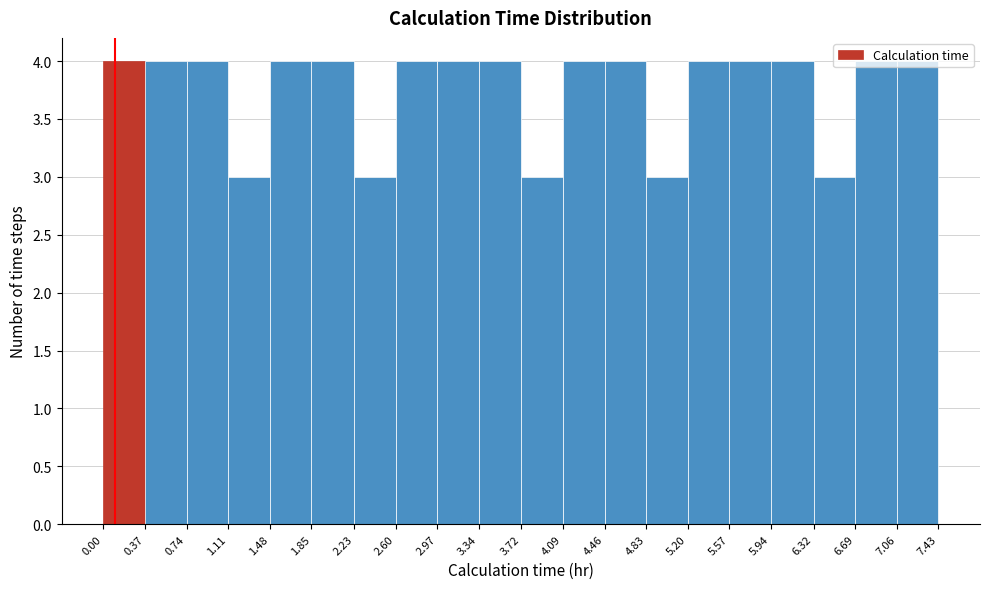

Reading left to right, transcribe this chart: for each bar, give the range it covers on the x-axis and its height. The values are not printed on the chart, so give them approximately, as read against the axis.

0.00 to 0.37: 4
0.37 to 0.74: 4
0.74 to 1.11: 4
1.11 to 1.48: 3
1.48 to 1.85: 4
1.85 to 2.23: 4
2.23 to 2.60: 3
2.60 to 2.97: 4
2.97 to 3.34: 4
3.34 to 3.72: 4
3.72 to 4.09: 3
4.09 to 4.46: 4
4.46 to 4.83: 4
4.83 to 5.20: 3
5.20 to 5.57: 4
5.57 to 5.94: 4
5.94 to 6.32: 4
6.32 to 6.69: 3
6.69 to 7.06: 4
7.06 to 7.43: 4